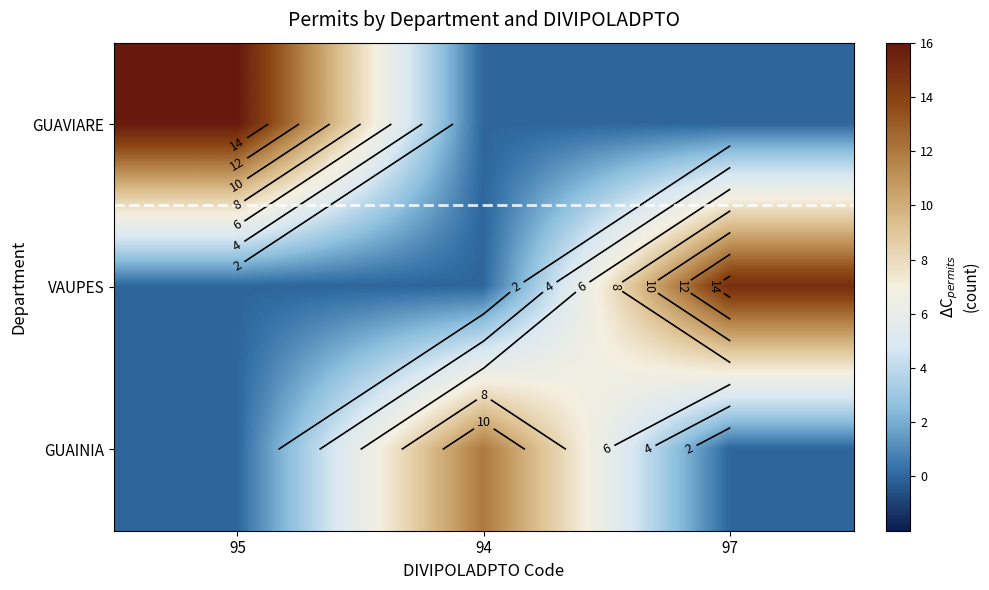

Which category has the lowest value across all series?

94